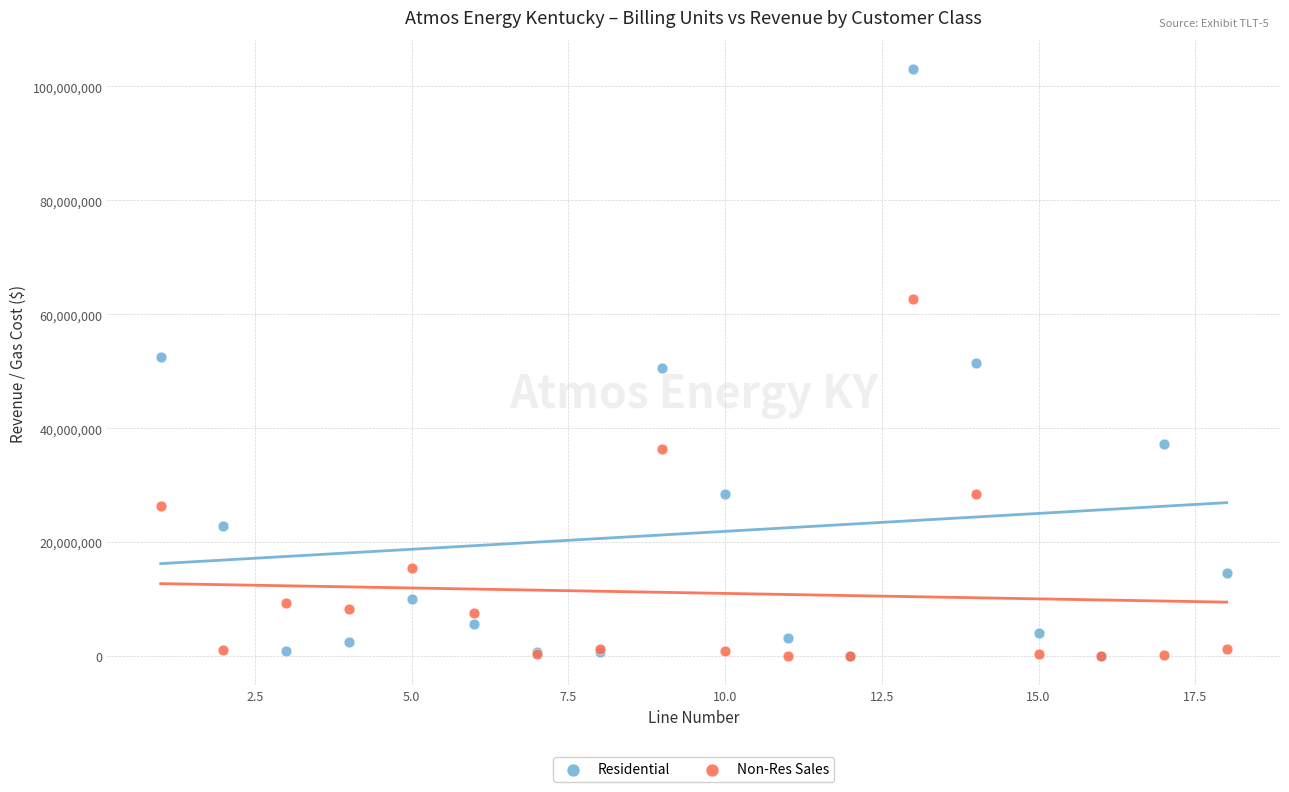

Which series contains the highest Y value?

Residential